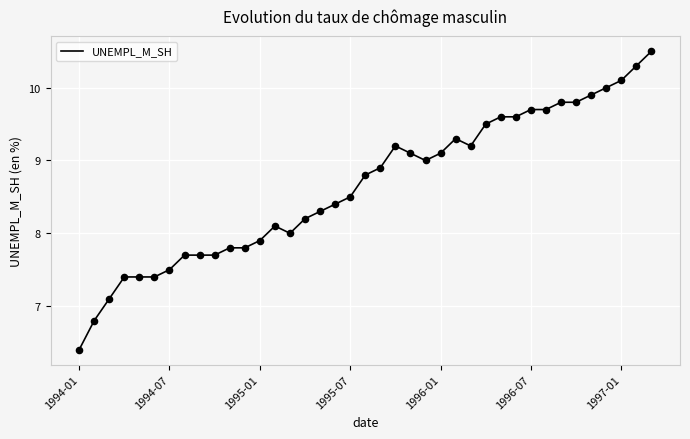

What is the difference between the maximum and minimum values?

4.1